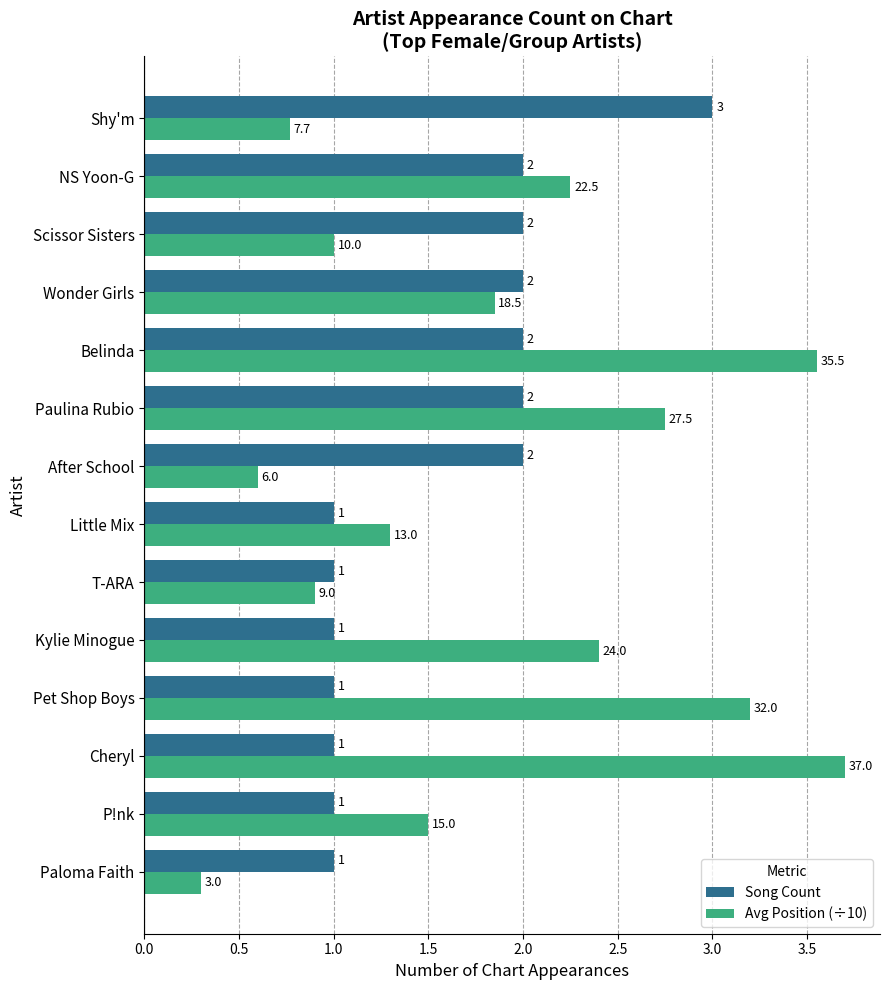

What value does the Avg Position (÷10) series have at Scissor Sisters?

1.0